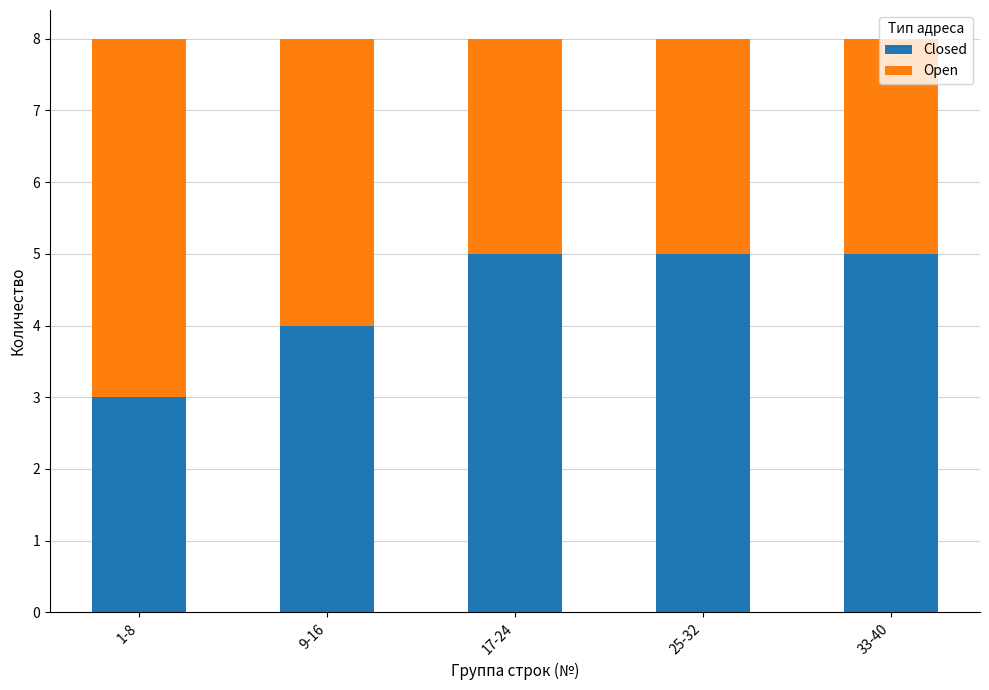

What is the total value across all series at 1-8?

8